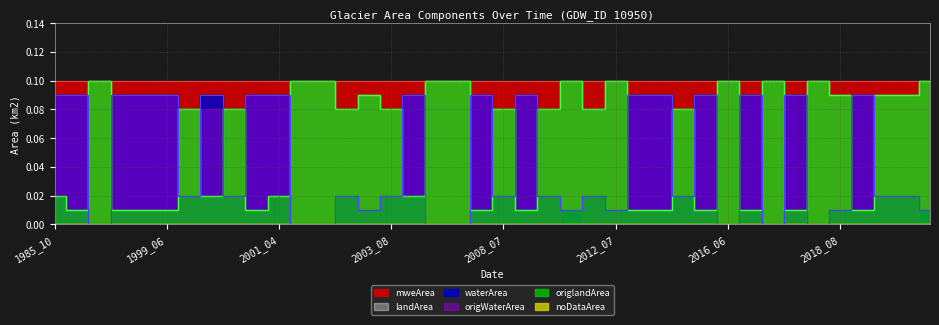

What is the difference between the origWaterArea values at 2006_06 and 1996_10?

0.1